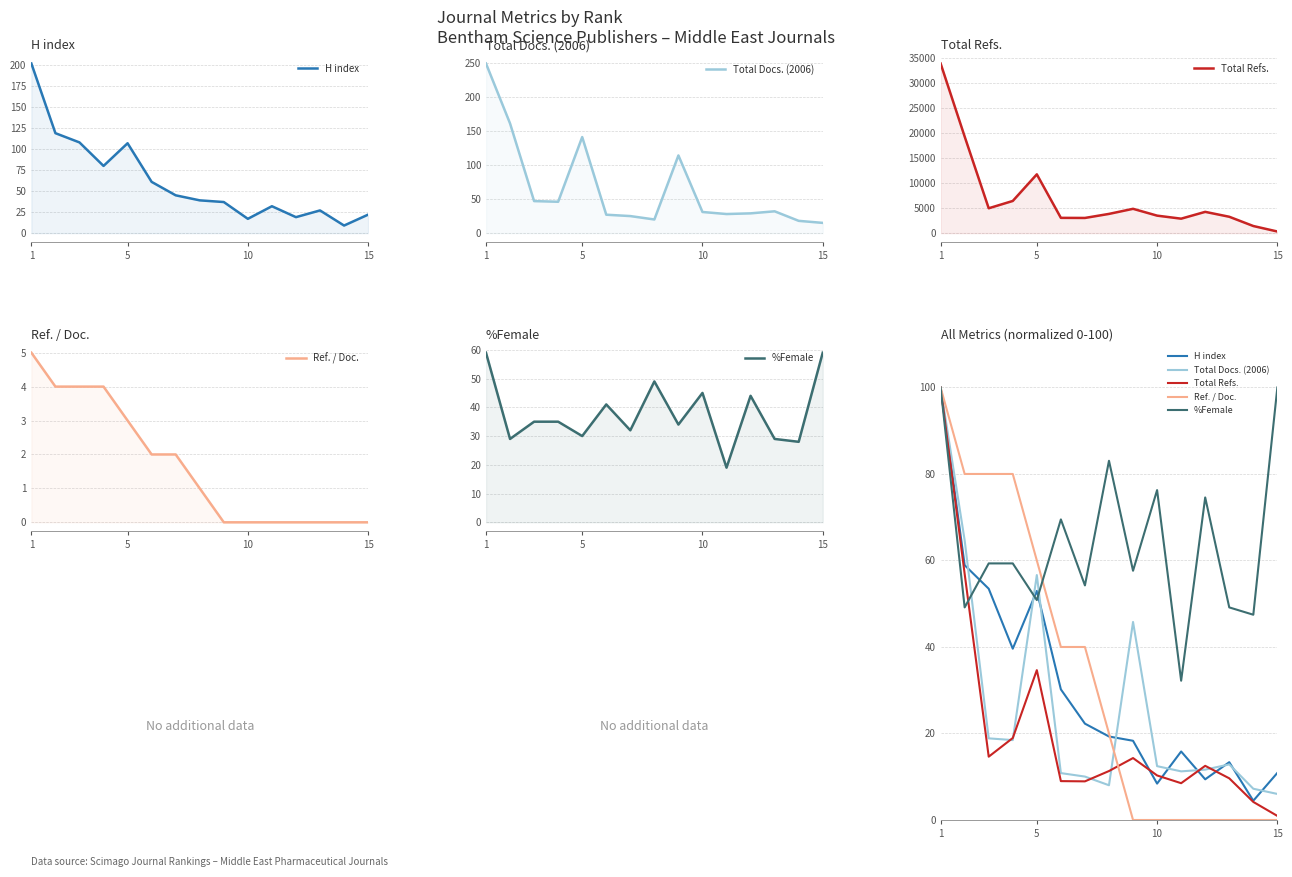

How many categories are shown in the chart?

15